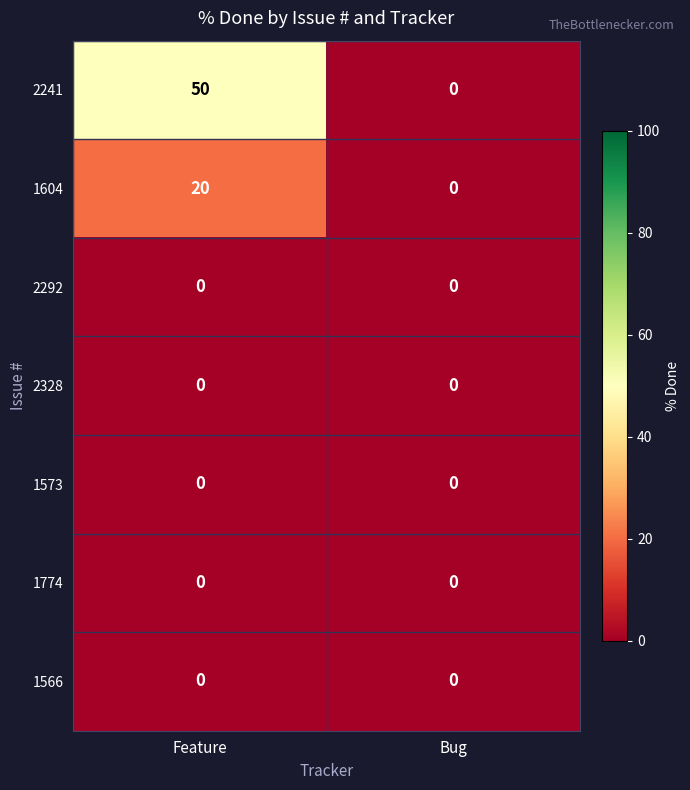

Between Feature and Bug, which series saw the biggest shift?

2241